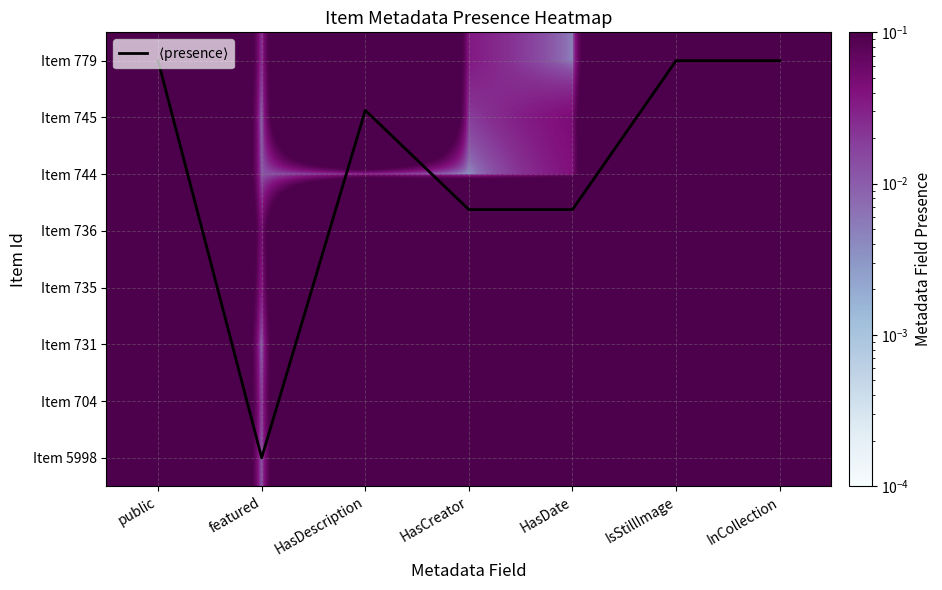

True or false: Item 745 has a value of 0.1 at HasDate.

False